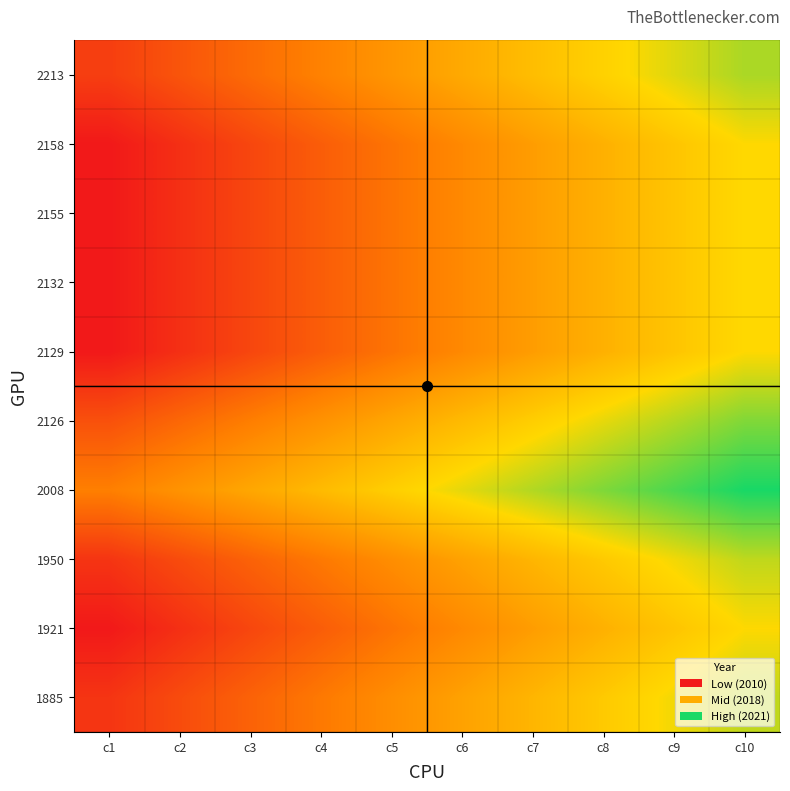

Reading left to right, what are all the values shown in this chart?

1885: c1=-0.6	c2=-0.5	c3=-0.4	c4=-0.3	c5=-0.2	c6=-0.1	c7=0.1	c8=0.2	c9=0.3	c10=0.4
1921: c1=-0.8	c2=-0.6	c3=-0.5	c4=-0.4	c5=-0.3	c6=-0.2	c7=-0.1	c8=0.0	c9=0.1	c10=0.2
1950: c1=-0.6	c2=-0.5	c3=-0.4	c4=-0.3	c5=-0.2	c6=-0.1	c7=0.1	c8=0.2	c9=0.3	c10=0.4
2008: c1=-0.2	c2=-0.1	c3=-0.0	c4=0.1	c5=0.2	c6=0.3	c7=0.4	c8=0.5	c9=0.6	c10=0.8
2126: c1=-0.5	c2=-0.4	c3=-0.3	c4=-0.1	c5=-0.0	c6=0.1	c7=0.2	c8=0.3	c9=0.4	c10=0.5
2129: c1=-0.8	c2=-0.6	c3=-0.5	c4=-0.4	c5=-0.3	c6=-0.2	c7=-0.1	c8=0.0	c9=0.1	c10=0.2
2132: c1=-0.8	c2=-0.6	c3=-0.5	c4=-0.4	c5=-0.3	c6=-0.2	c7=-0.1	c8=0.0	c9=0.1	c10=0.2
2155: c1=-0.8	c2=-0.6	c3=-0.5	c4=-0.4	c5=-0.3	c6=-0.2	c7=-0.1	c8=0.0	c9=0.1	c10=0.2
2158: c1=-0.8	c2=-0.6	c3=-0.5	c4=-0.4	c5=-0.3	c6=-0.2	c7=-0.1	c8=0.0	c9=0.1	c10=0.2
2213: c1=-0.6	c2=-0.5	c3=-0.3	c4=-0.2	c5=-0.1	c6=-0.0	c7=0.1	c8=0.2	c9=0.3	c10=0.4